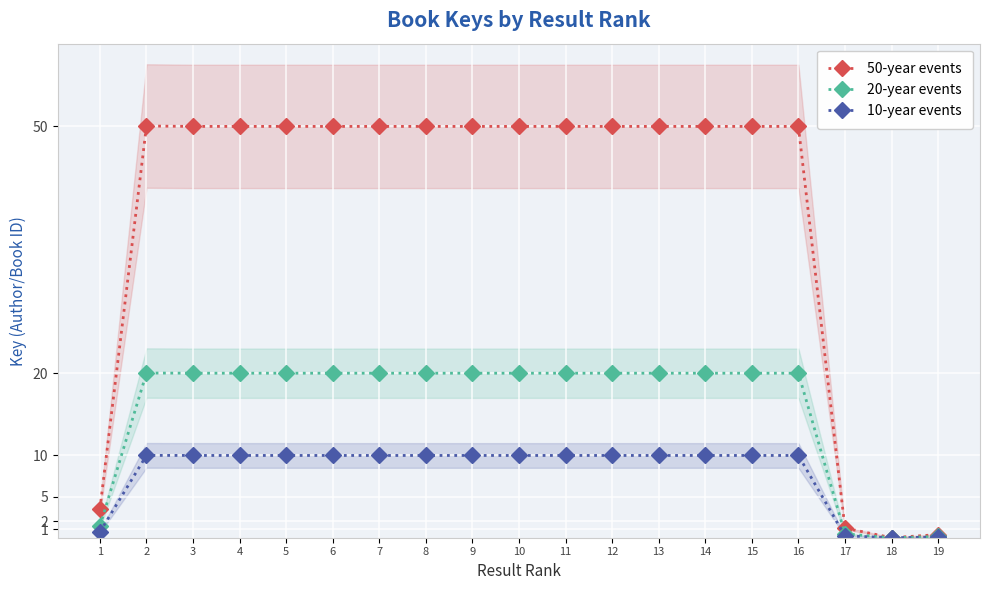

Count the number of categories in the chart.

19